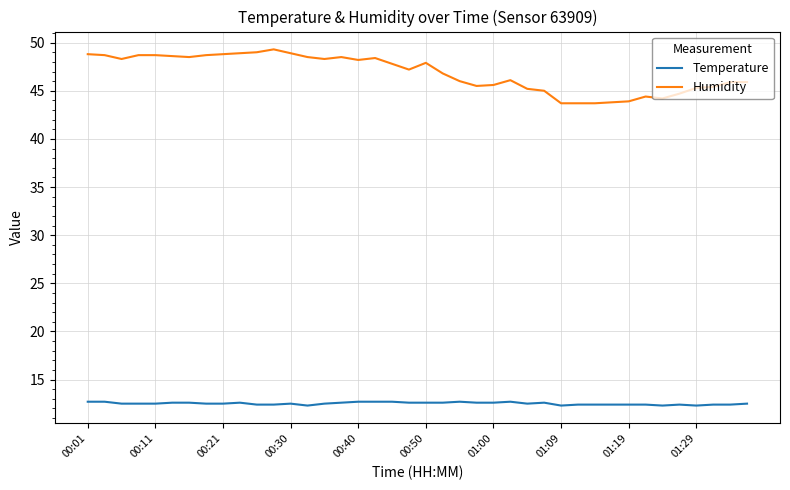

True or false: Humidity and Temperature cross at least once.

False